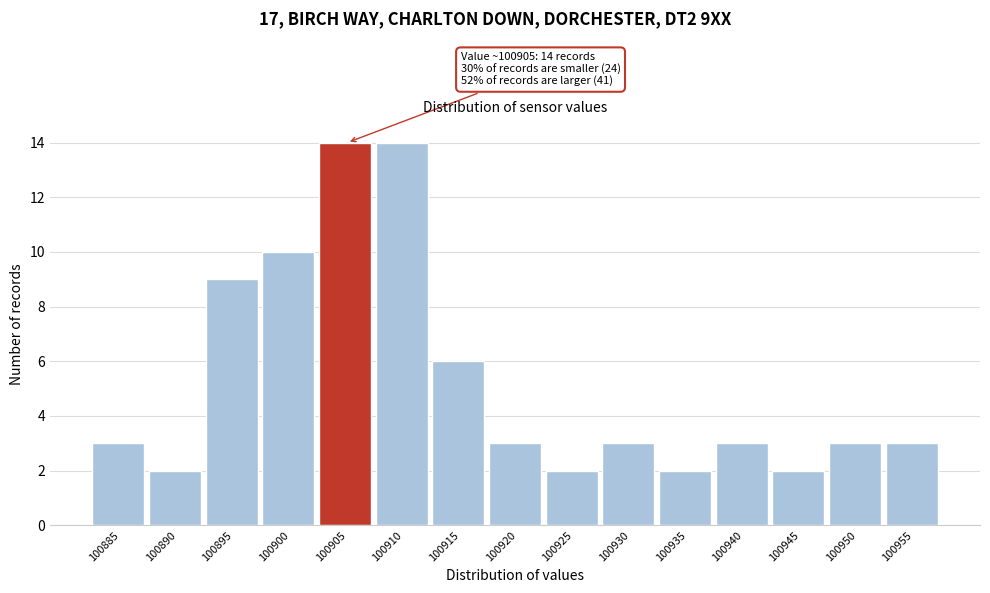

Reading right to left, list all the values displayed in this chart.

3	3	2	3	2	3	2	3	6	14	14	10	9	2	3